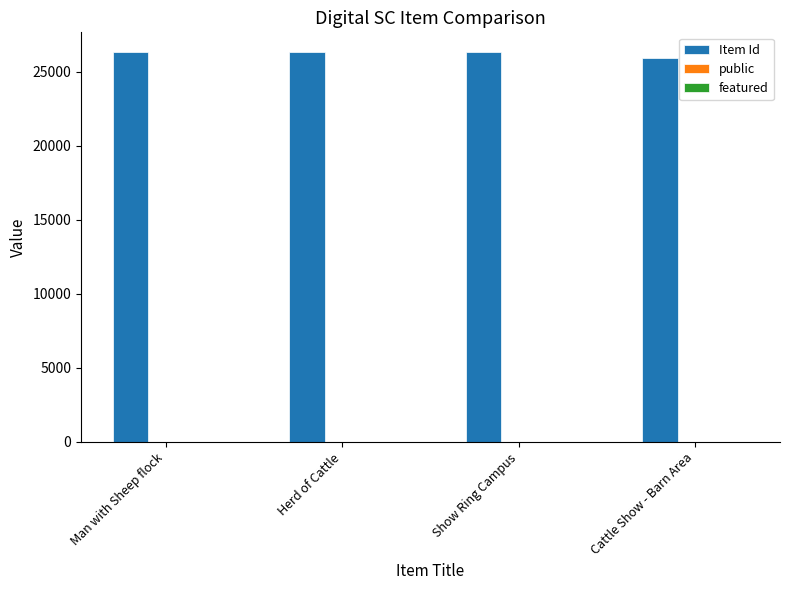

True or false: Item Id has a value of 38901 at Show Ring Campus.

False